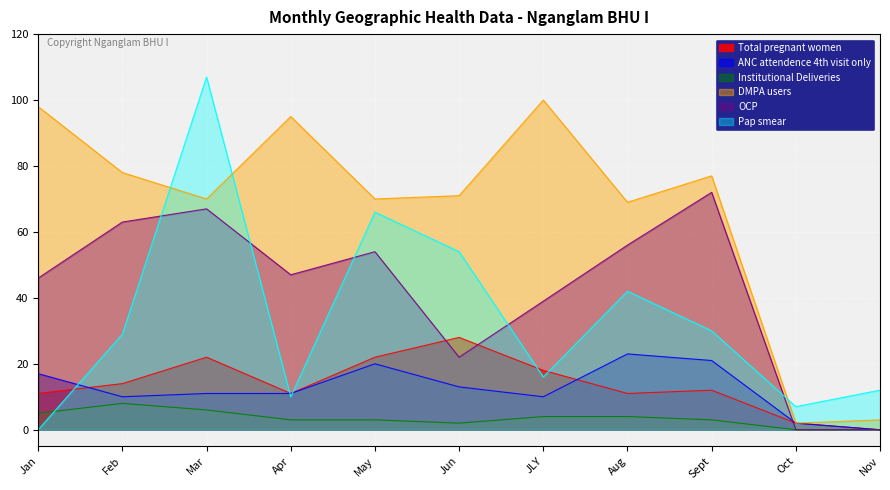

Is it true that Pap smear equals 12 at Oct?

False